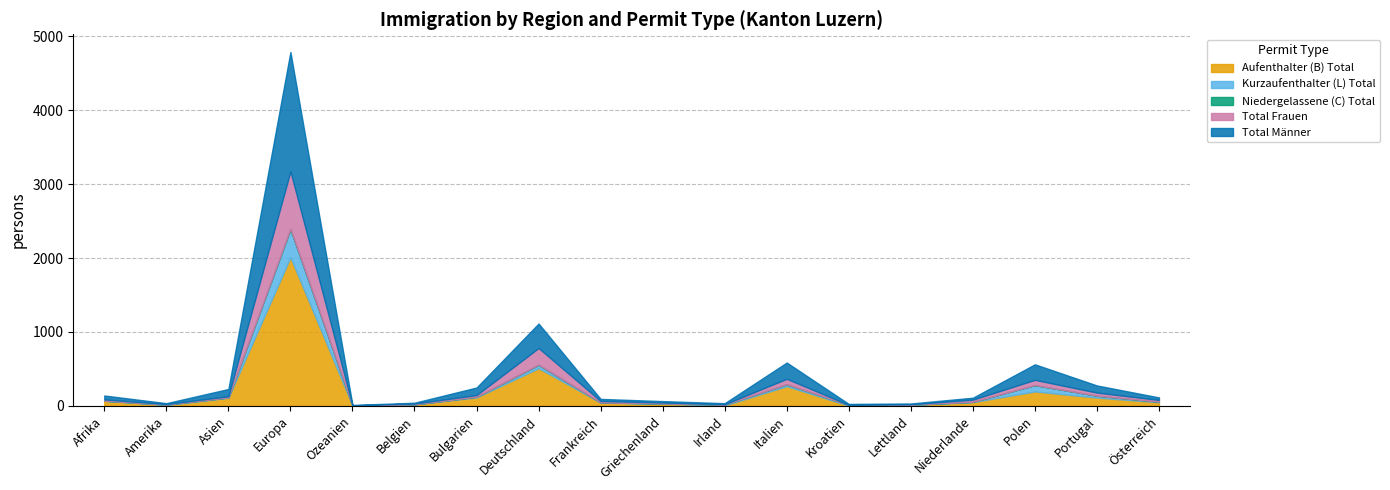

Reading left to right, list all the values displayed in this chart.

Aufenthalter (B) Total: Afrika=69	Amerika=11	Asien=110	Europa=2011	Ozeanien=5	Belgien=21	Bulgarien=114	Deutschland=510	Frankreich=44	Griechenland=28	Irland=7	Italien=266	Kroatien=3	Lettland=12	Niederlande=51	Polen=195	Portugal=112	Österreich=49
Kurzaufenthalter (L) Total: Afrika=1	Amerika=7	Asien=4	Europa=381	Ozeanien=1	Belgien=0	Bulgarien=10	Deutschland=45	Frankreich=3	Griechenland=4	Irland=11	Italien=27	Kroatien=10	Lettland=4	Niederlande=4	Polen=86	Portugal=26	Österreich=7
Niedergelassene (C) Total: Afrika=0	Amerika=0	Asien=0	Europa=3	Ozeanien=0	Belgien=0	Bulgarien=0	Deutschland=2	Frankreich=0	Griechenland=0	Irland=0	Italien=0	Kroatien=0	Lettland=0	Niederlande=0	Polen=0	Portugal=0	Österreich=1
Total Frauen: Afrika=17	Amerika=7	Asien=16	Europa=780	Ozeanien=1	Belgien=10	Bulgarien=22	Deutschland=226	Frankreich=19	Griechenland=13	Irland=4	Italien=73	Kroatien=0	Lettland=5	Niederlande=29	Polen=71	Portugal=41	Österreich=23
Total Männer: Afrika=53	Amerika=11	Asien=98	Europa=1615	Ozeanien=5	Belgien=11	Bulgarien=102	Deutschland=331	Frankreich=28	Griechenland=19	Irland=14	Italien=220	Kroatien=13	Lettland=11	Niederlande=26	Polen=210	Portugal=97	Österreich=34